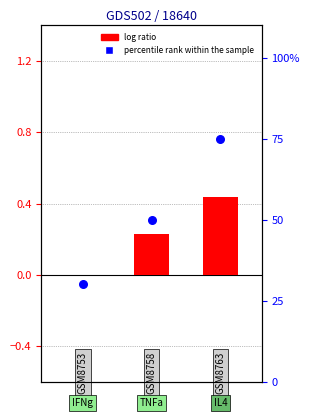

Which series contains the highest Y value?

percentile rank within the sample